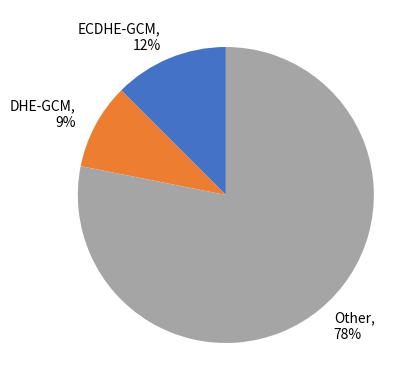

Rank the categories by value from highest to lowest.

Other, 78%, ECDHE-GCM, 12%, DHE-GCM, 9%